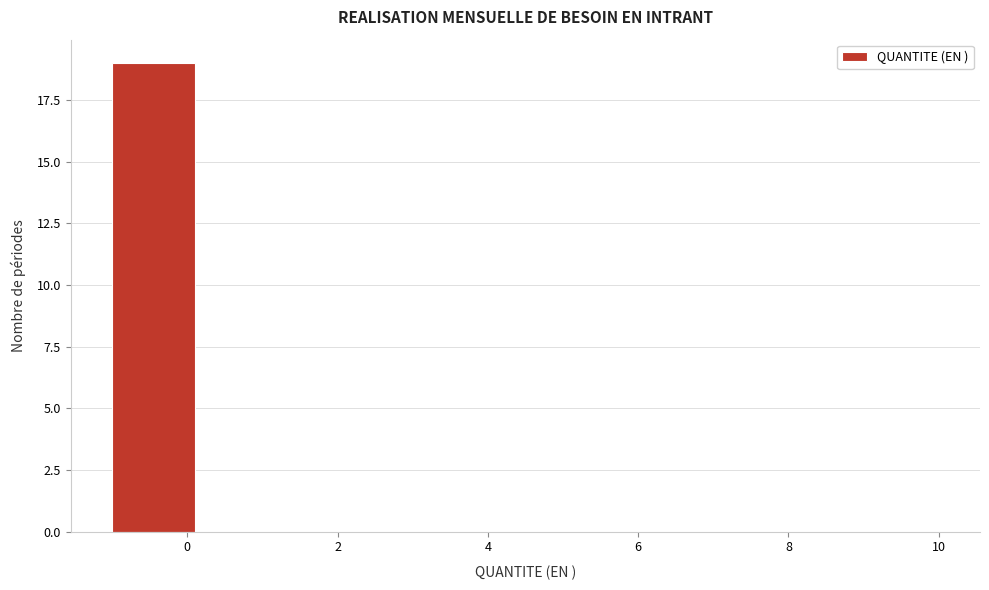

Which range on the x-axis has the tallest bar?

-1.0 to 0.1